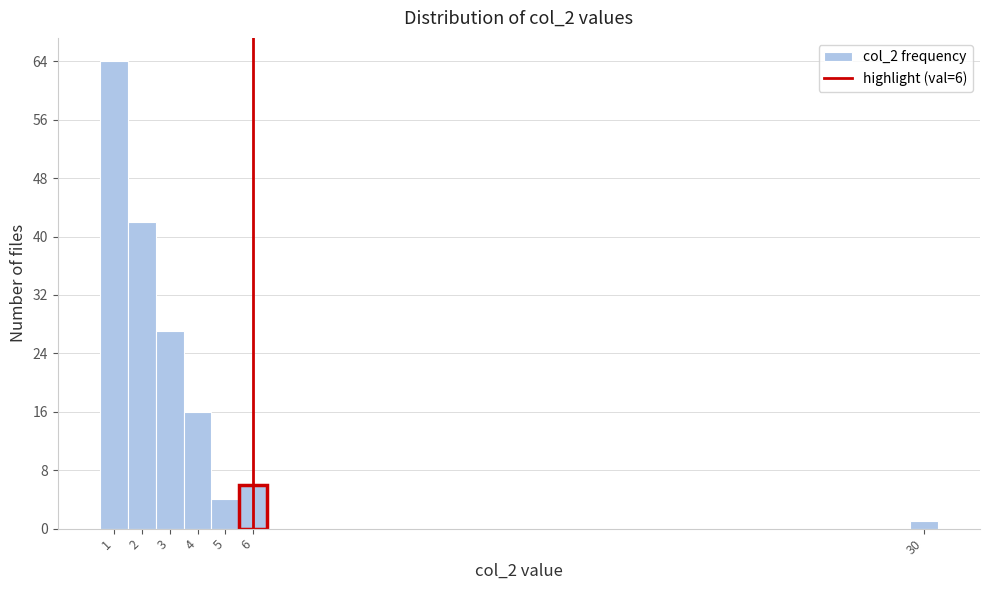

Which range on the x-axis has the tallest bar?

0.5 to 1.5